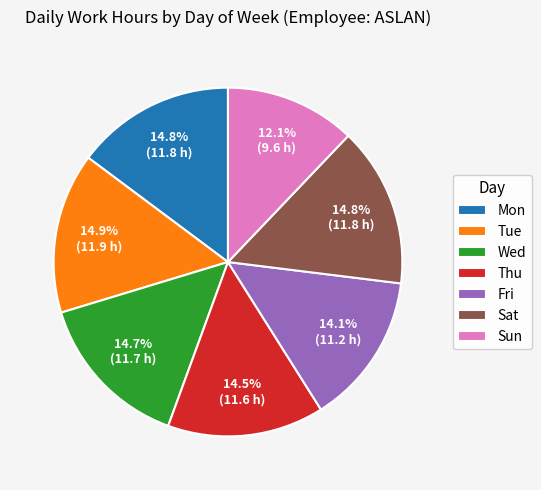

What percentage is the Tue slice, to the nearest percent?

15%